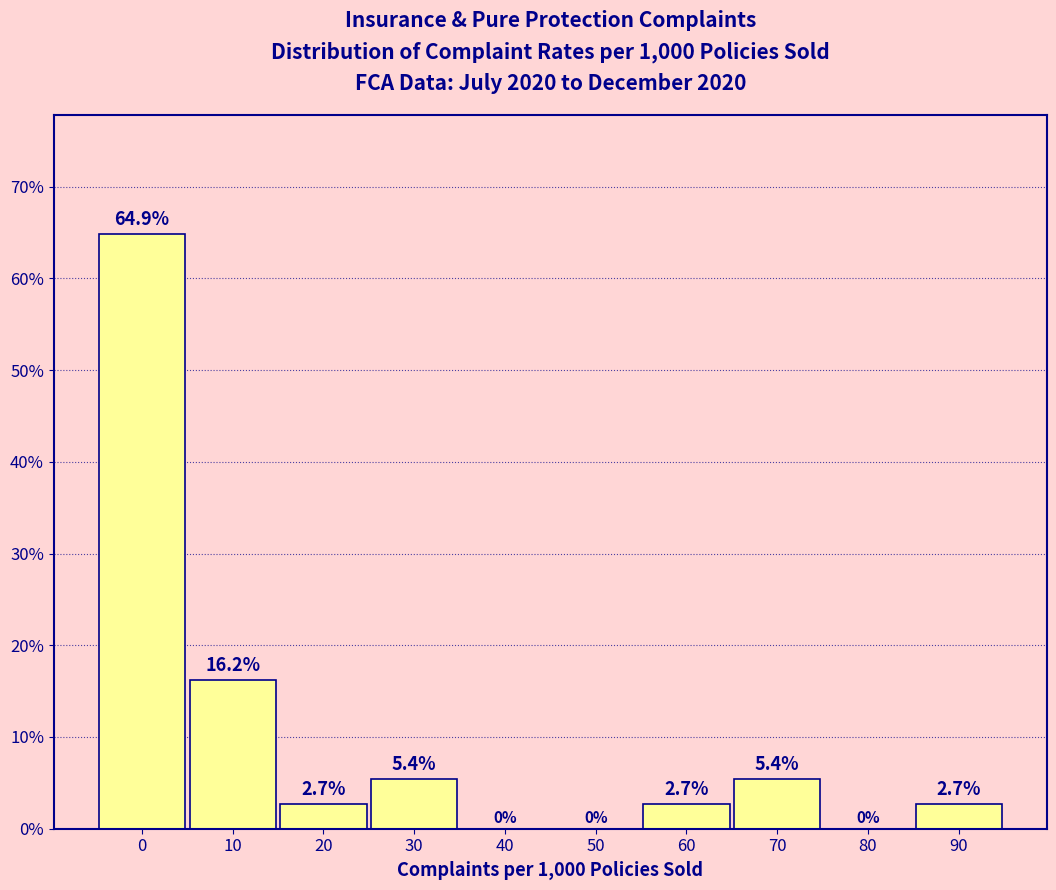

Reading left to right, extract all data points from this chart.

0=64.9	10=16.2	20=2.7	30=5.4	40=0.0	50=0.0	60=2.7	70=5.4	80=0.0	90=2.7